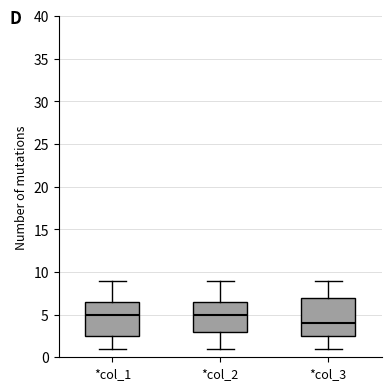

Where is the lower edge of the box for *col_2 on the y-axis? The values are not printed on the chart, so give them approximately, as read against the axis.

3.0